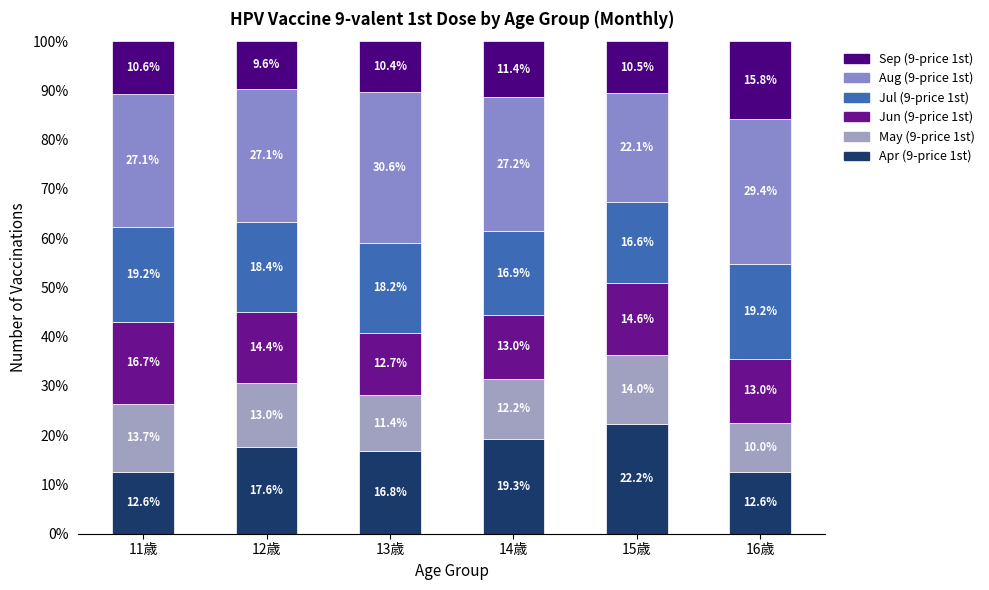

What is the sum of the Apr (9-price 1st) values at 13歳 and 14歳?

36.1